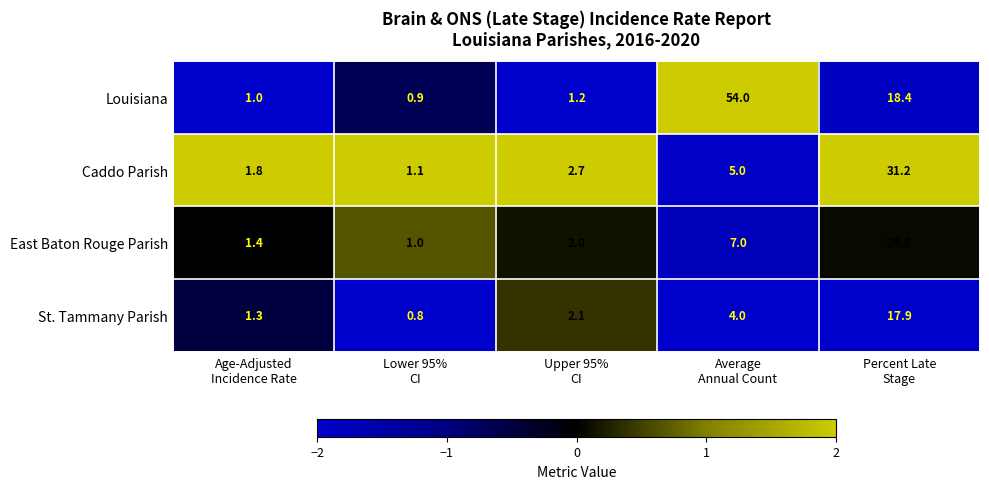

What is the sum of all East Baton Rouge Parish values?

36.2